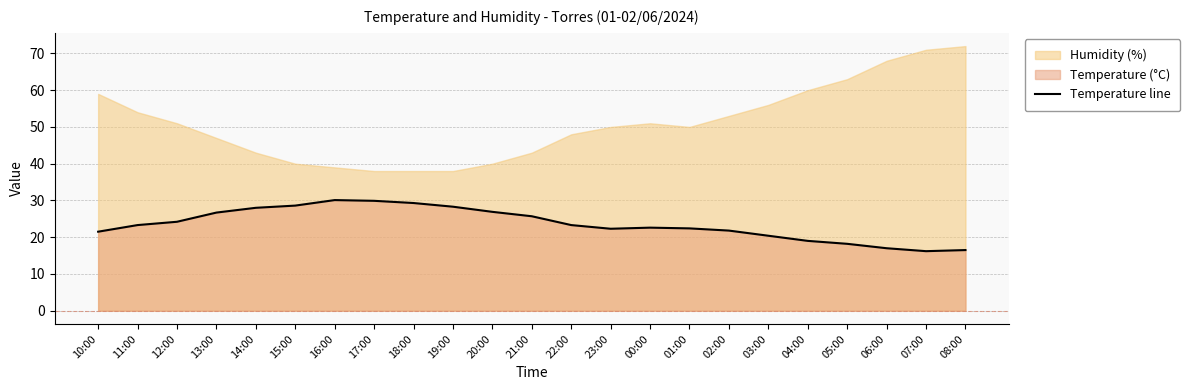

Does the chart display data point markers on the line(s)?

No